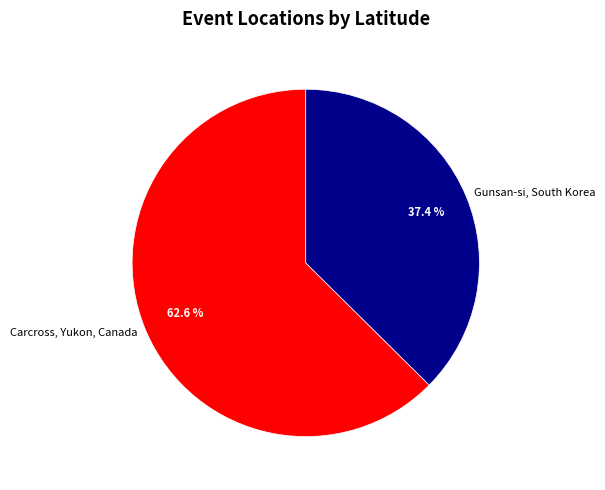

What is the ratio of the value at Carcross, Yukon, Canada to the value at Gunsan-si, South Korea?

1.7